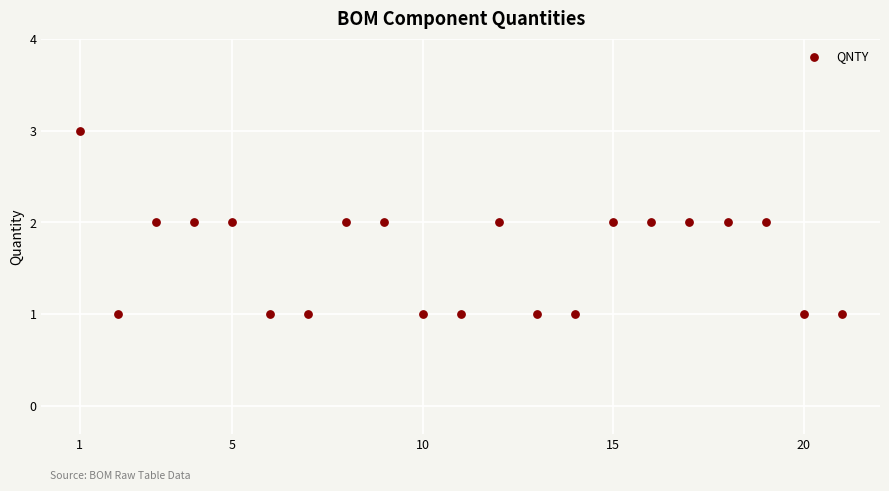

What is the range of X values (max minus min)?

20